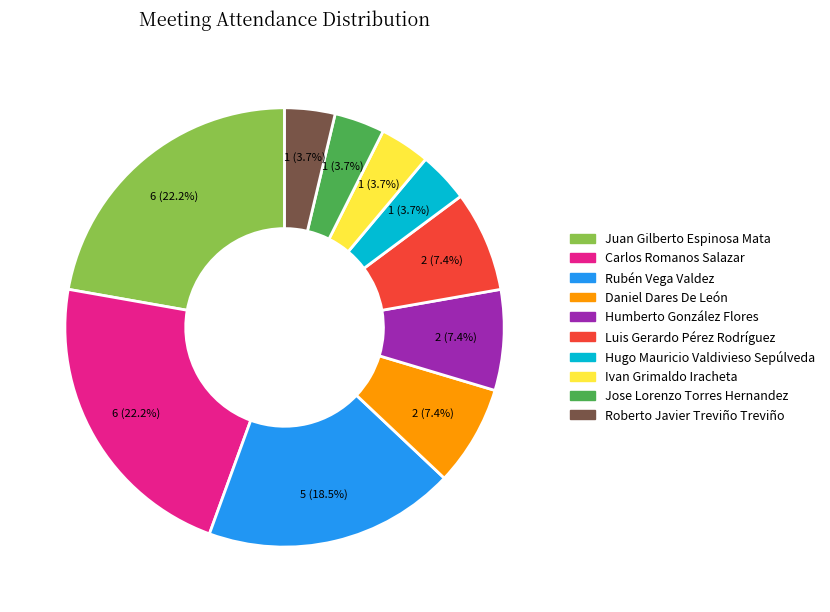

Approximately how many times larger is the value at Luis Gerardo Pérez Rodríguez compared to Hugo Mauricio Valdivieso Sepúlveda?

2.0